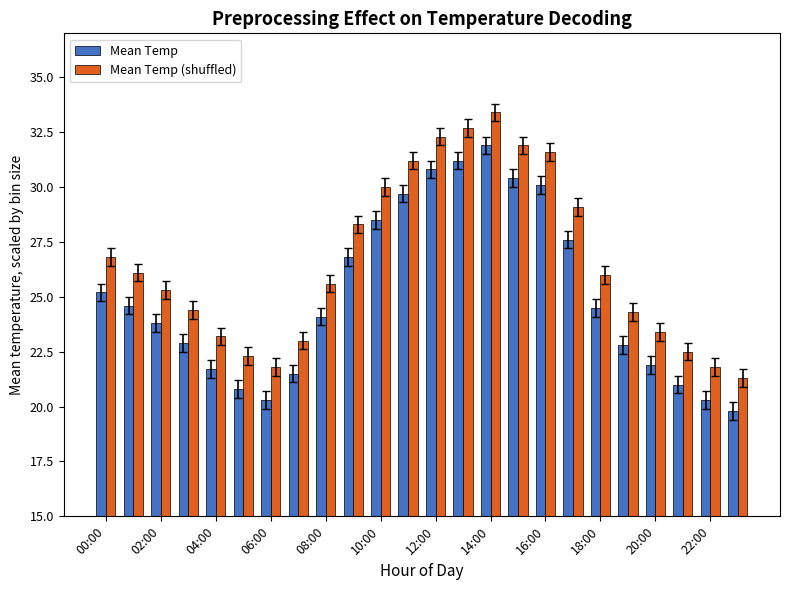

How many bars are there in each group?

2